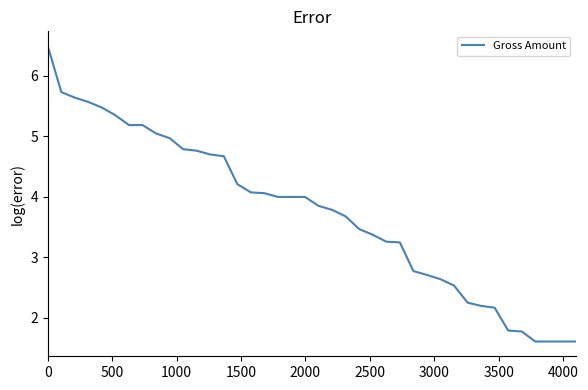

What is the minimum value shown in the chart?

1.6